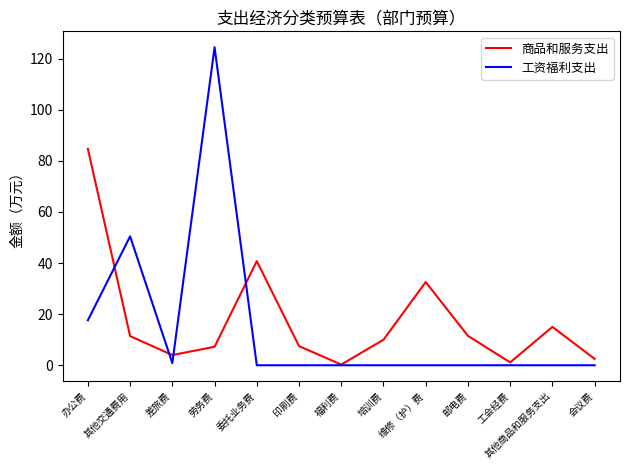

What is the difference between the 工资福利支出 values at 办公费 and 维修（护）费?

17.6